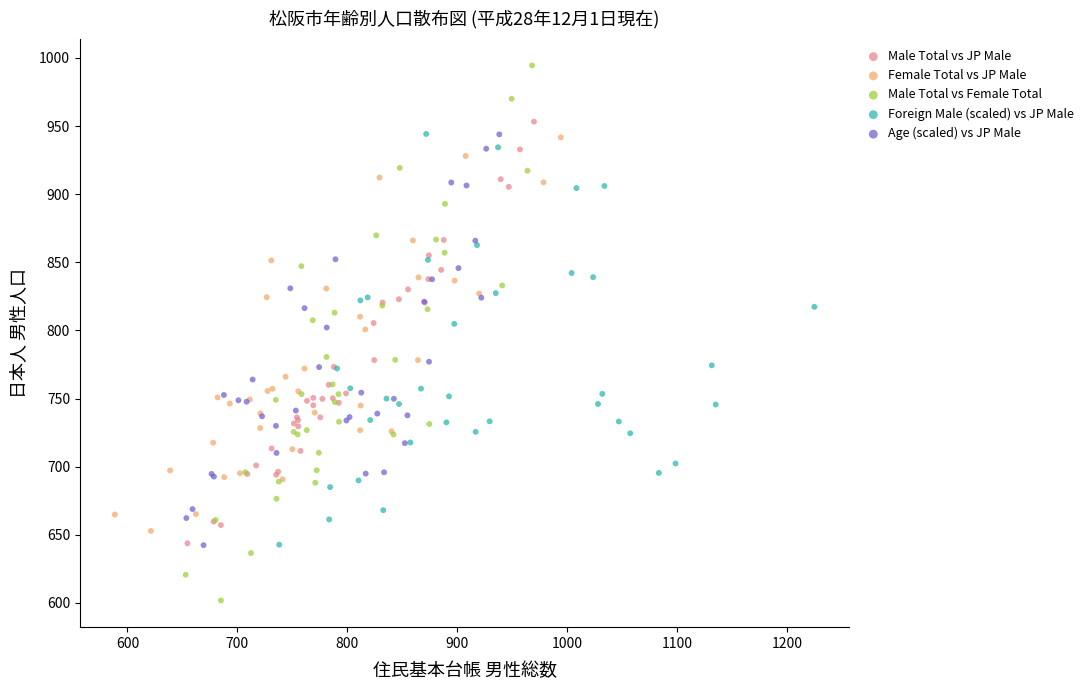

Which series has the widest spread of Y values?

Male Total vs Female Total